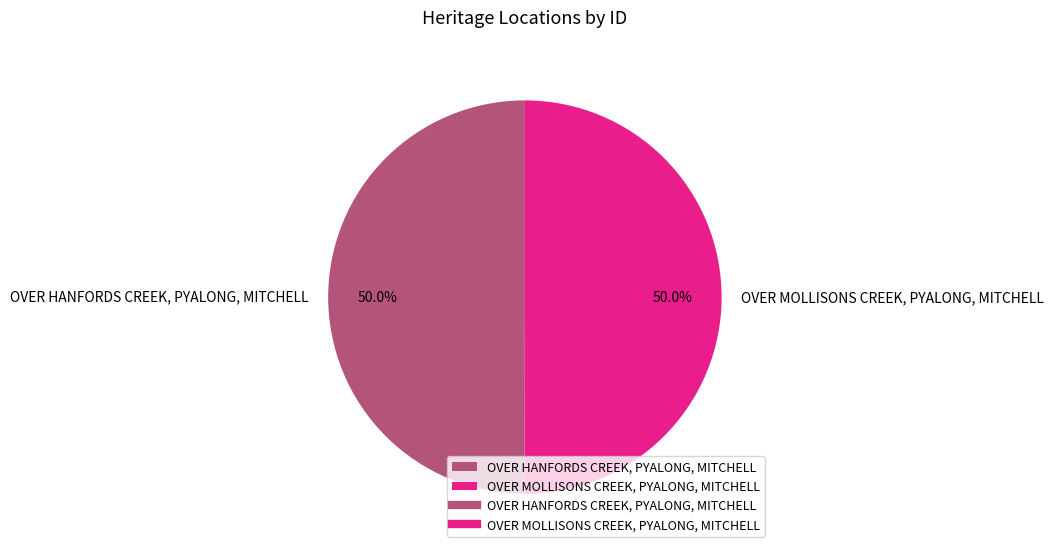

To the nearest percent, what is the average slice percentage?

50%